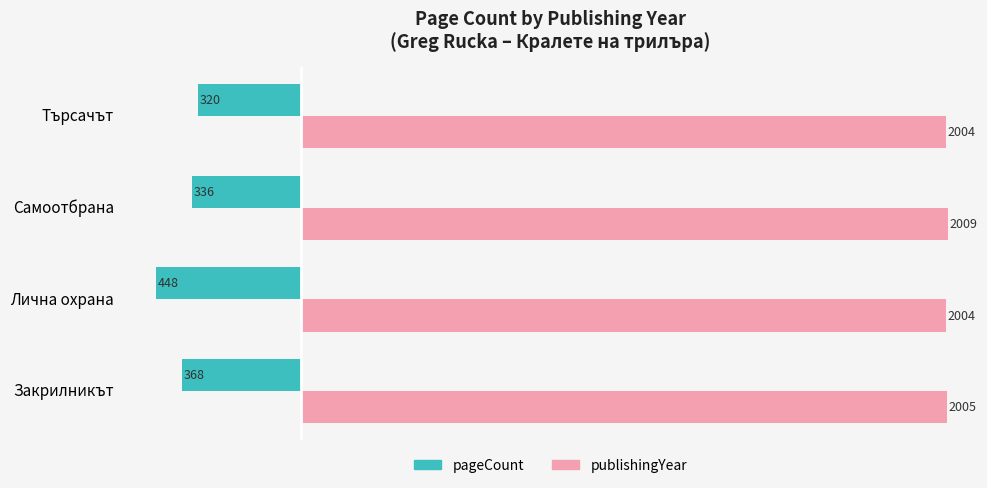

Which category has the highest value across all series?

Самоотбрана